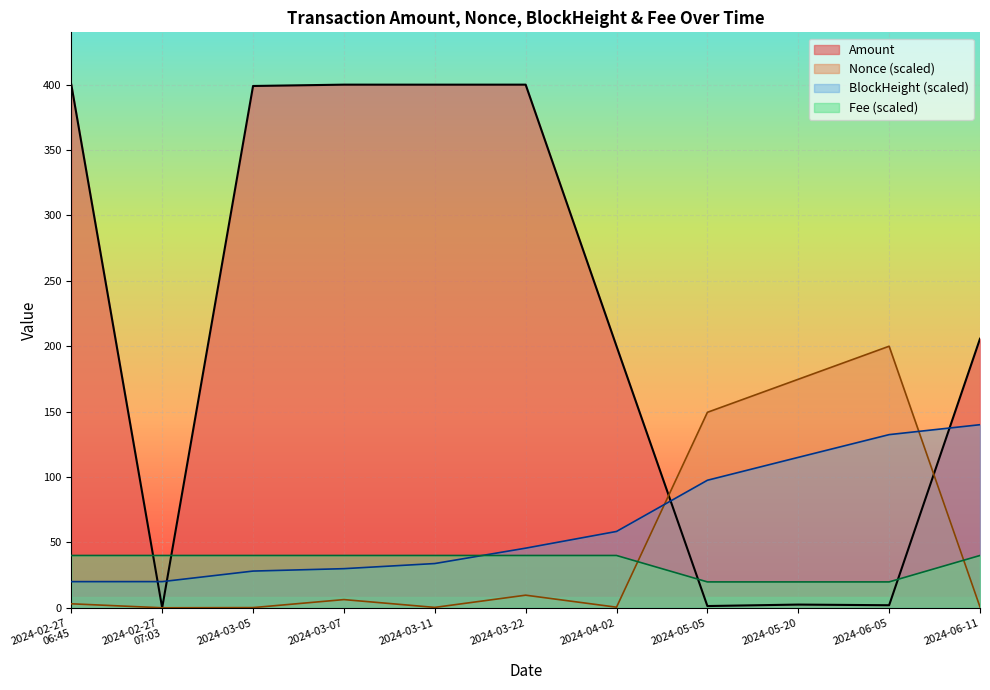

After their last crossing, which series has the higher values: BlockHeight or Amount?

Amount